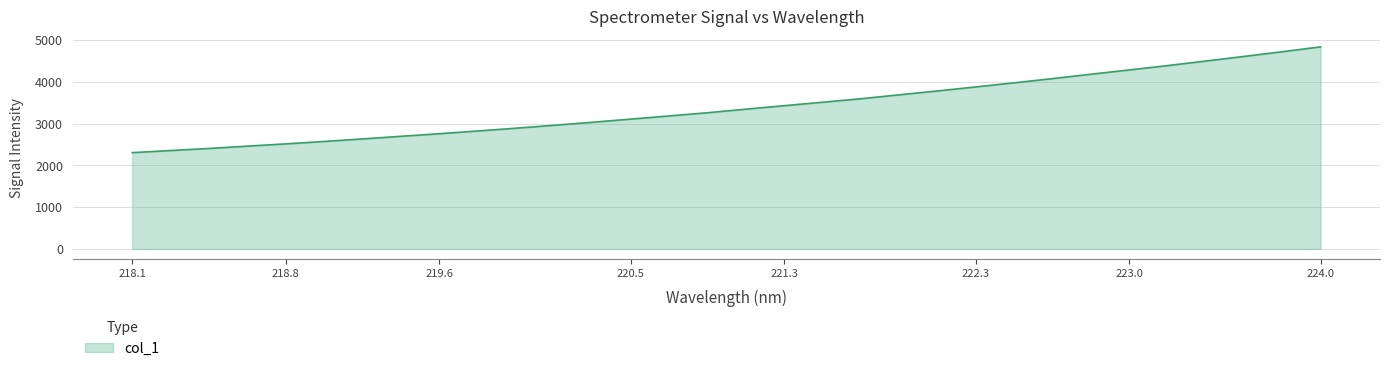

What is the smallest value displayed?

2306.8